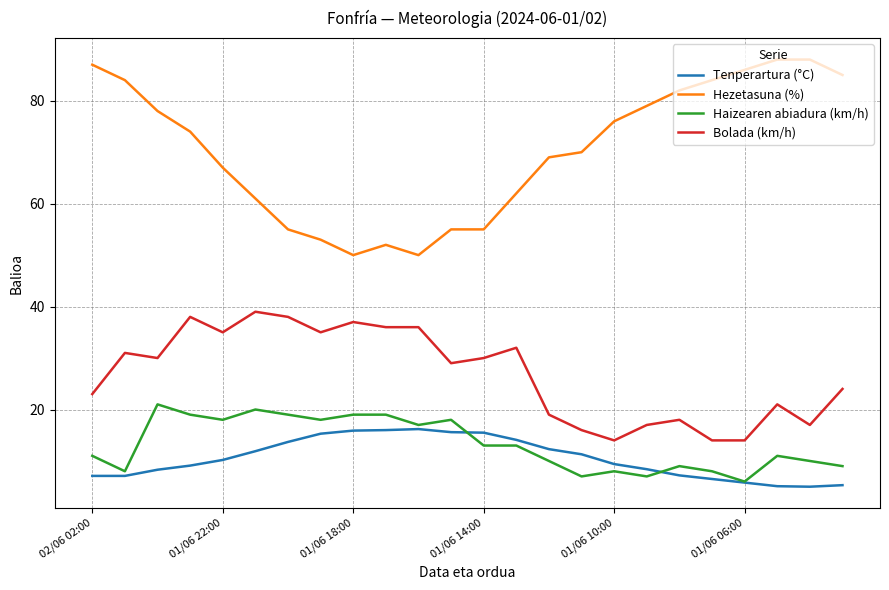

What is the minimum value for Tenperartura (°C)?

5.0